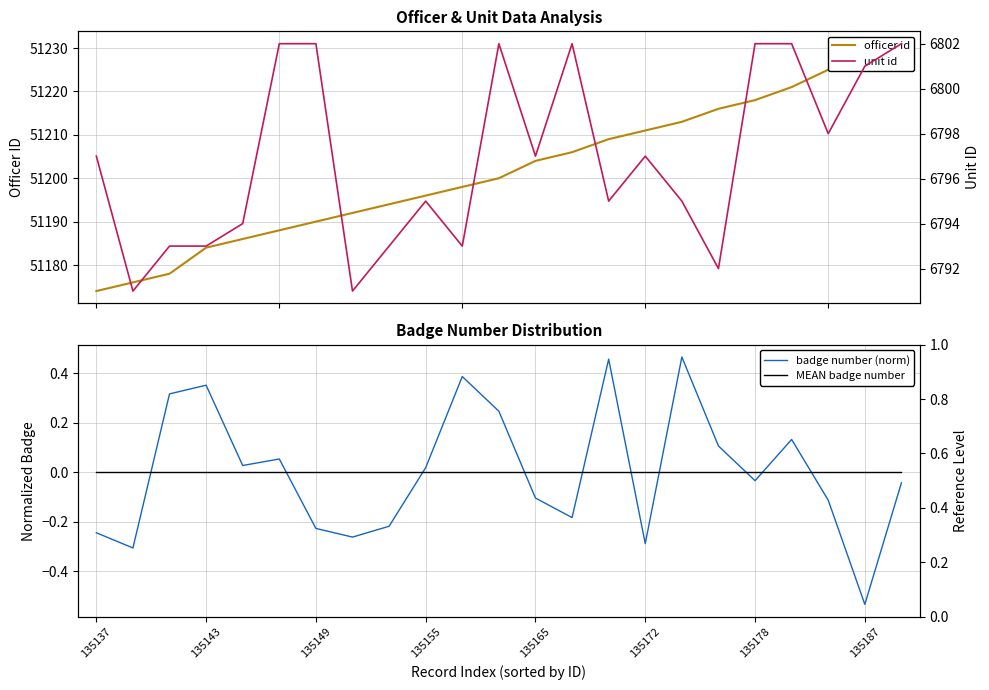

What are all the series names shown in the legend?

officer id, badge number (norm), MEAN badge number, unit id